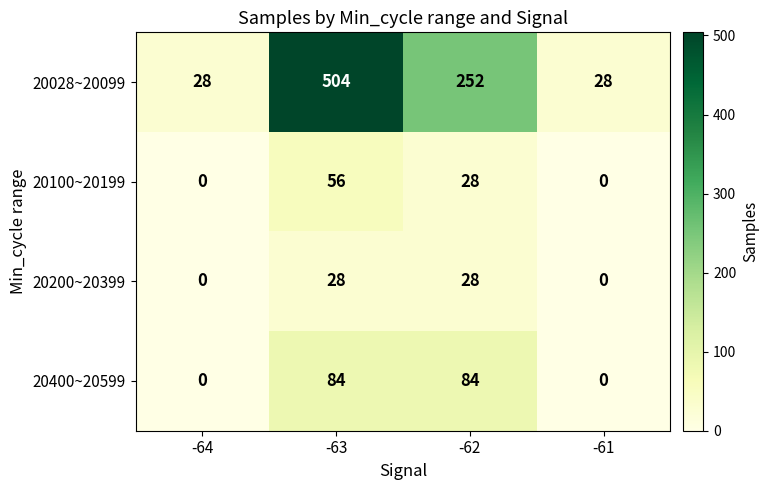

Count the 20028~20099 values in the range 28 to 504.

4